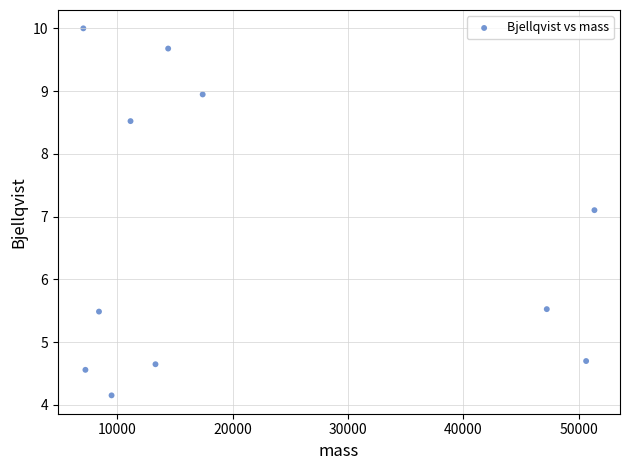

What is the average Y value?

6.7